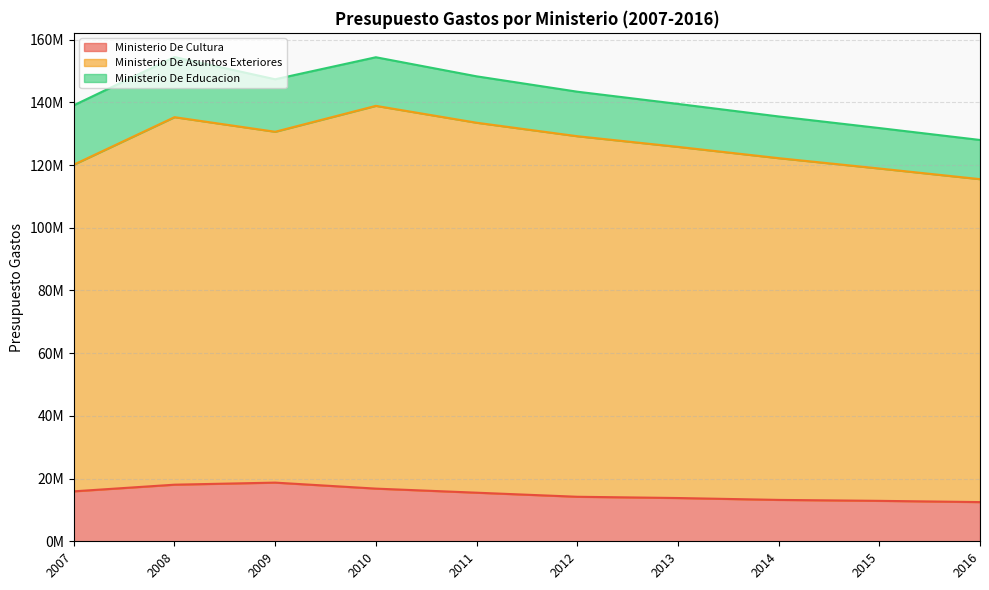

In Ministerio De Cultura, how many points are higher than both neighbors (excluding endpoints)?

1